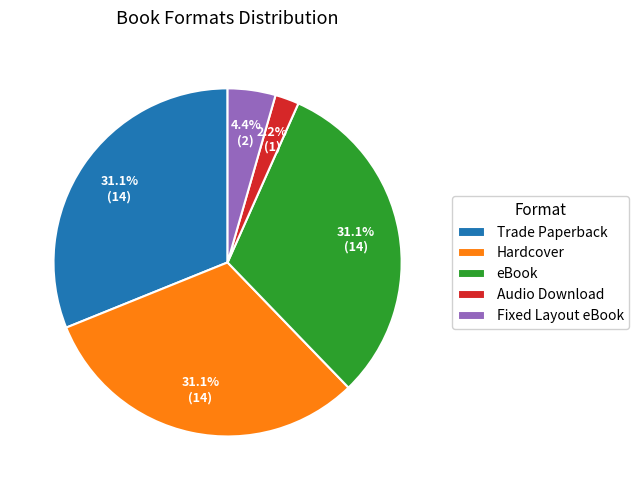

What is the smallest slice in the pie chart?

Audio Download